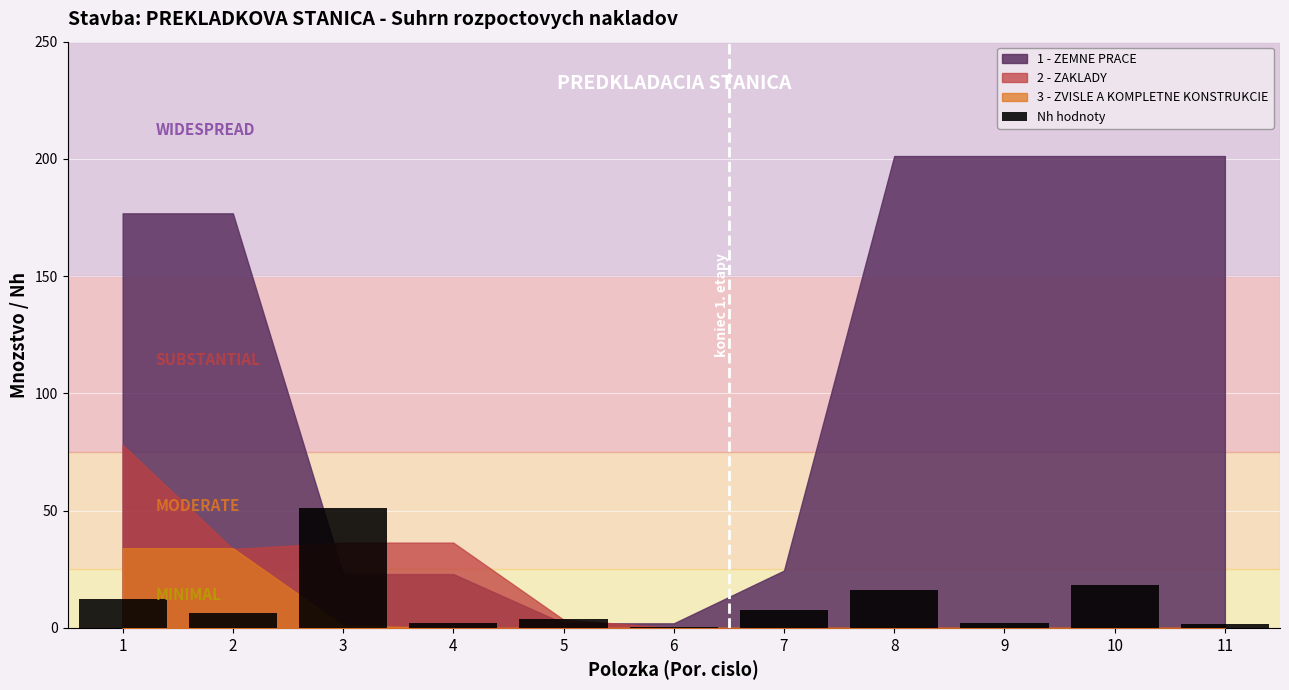

Count the number of data series in this chart.

1